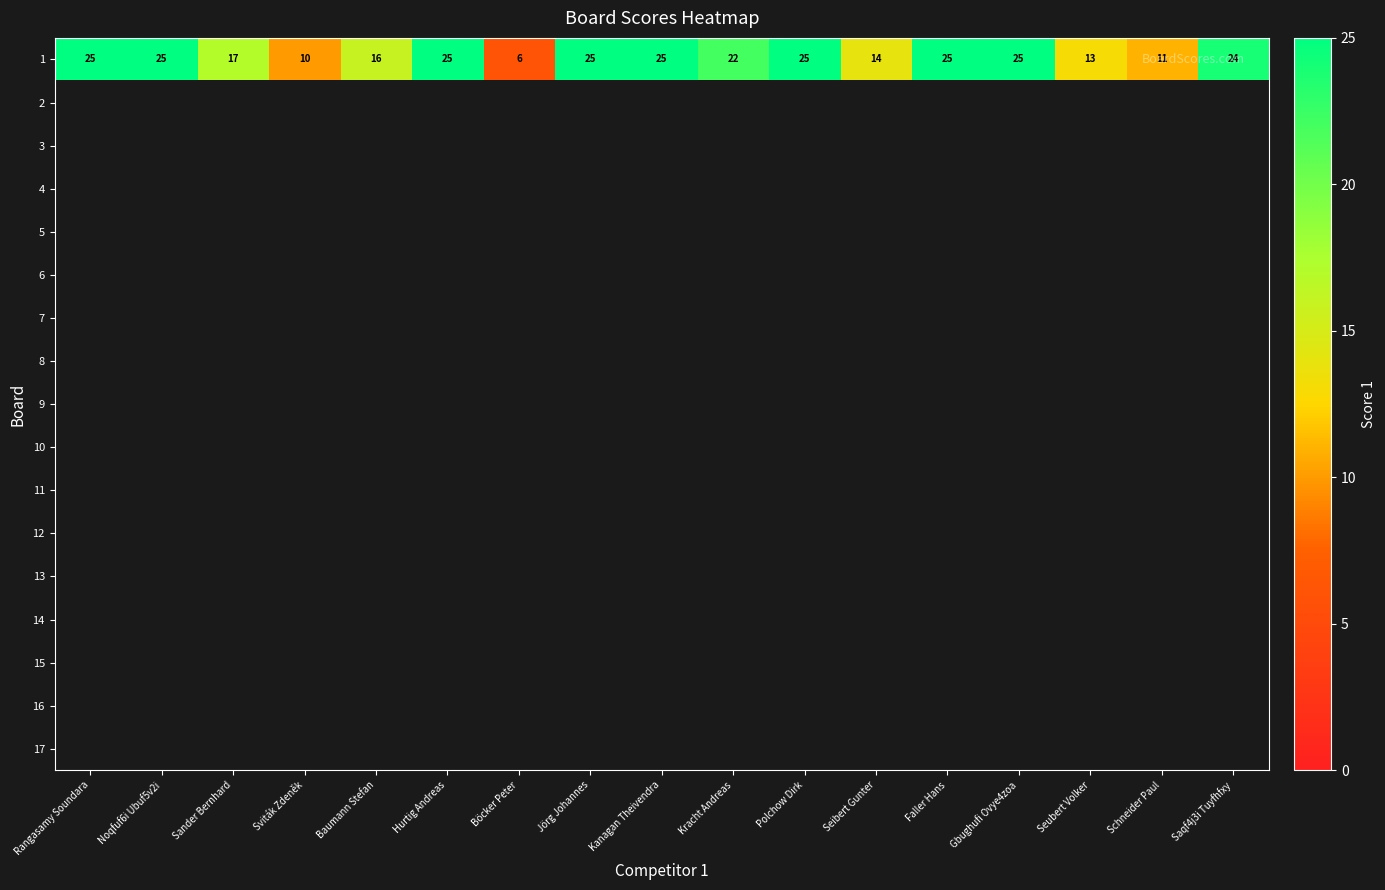

Rank the series by their maximum value, from highest to lowest.

1, 2, 3, 4, 5, 6, 7, 8, 9, 10, 11, 12, 13, 14, 15, 16, 17